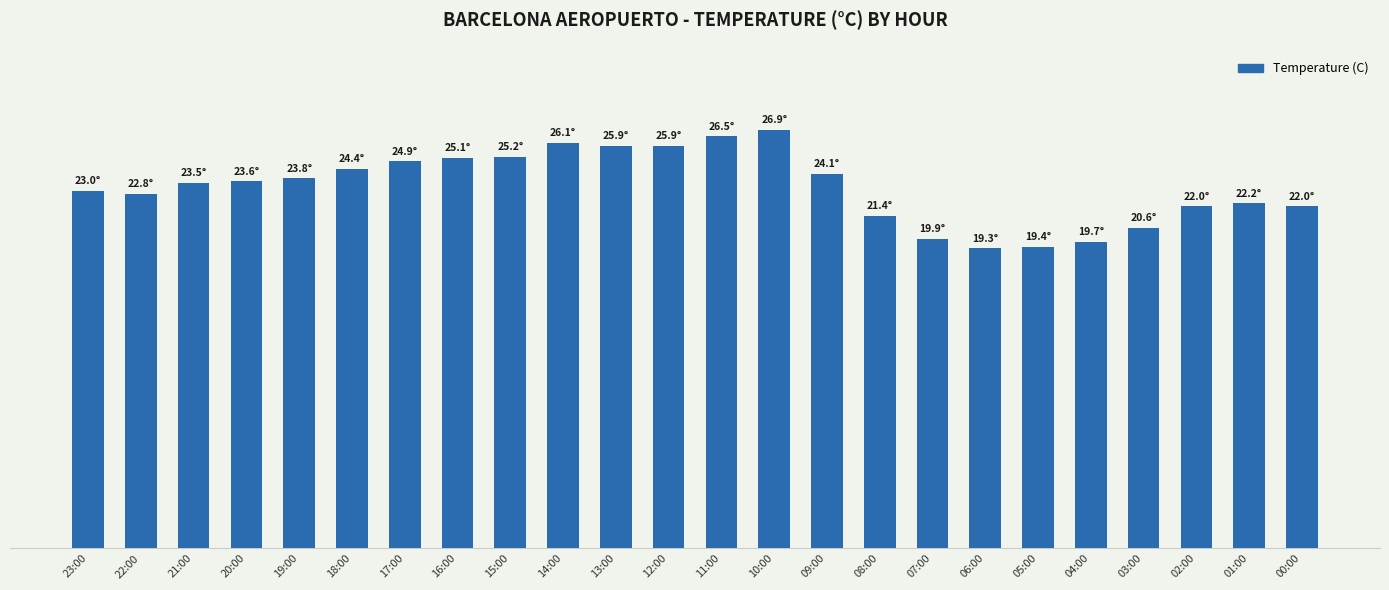

What is the difference between the values at 07:00 and 21:00?

3.6